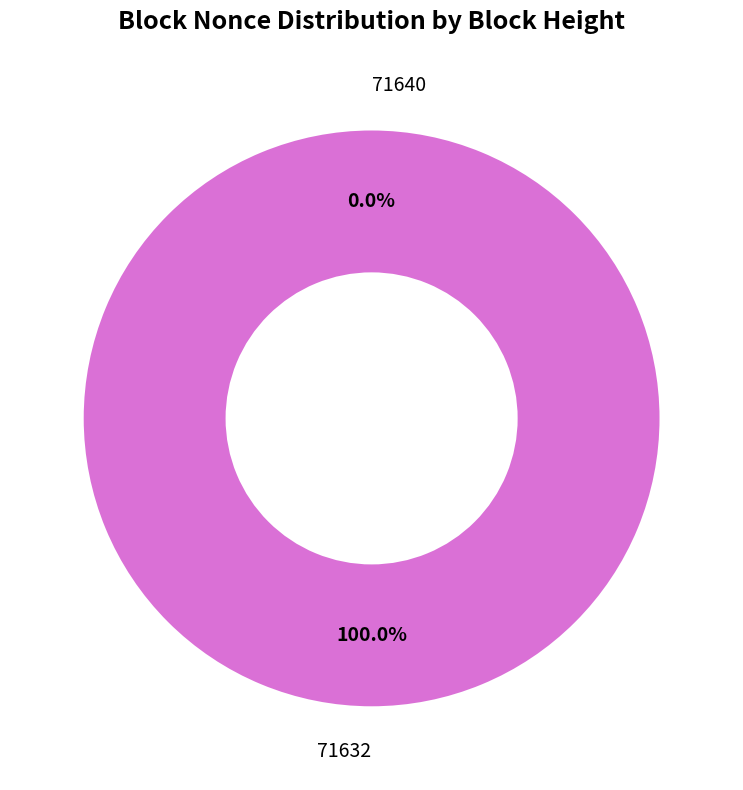

The 71640 slice represents 0% of the pie. True or false?

True